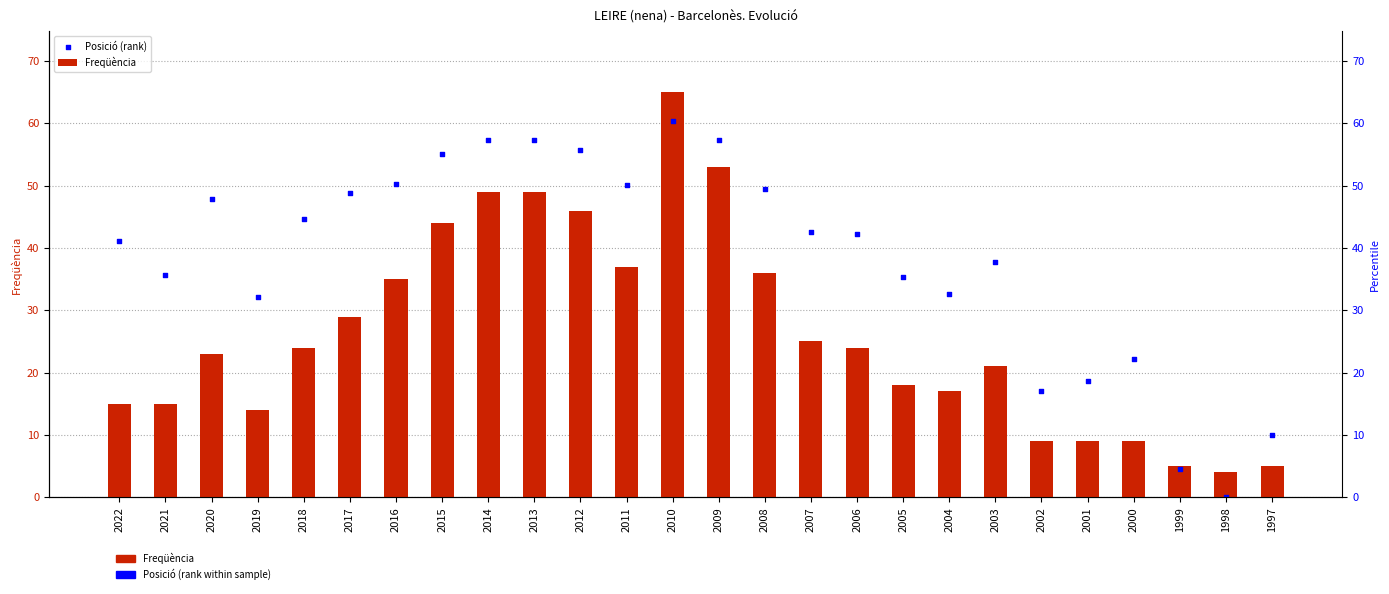

Which series contains the highest Y value?

Freqüència